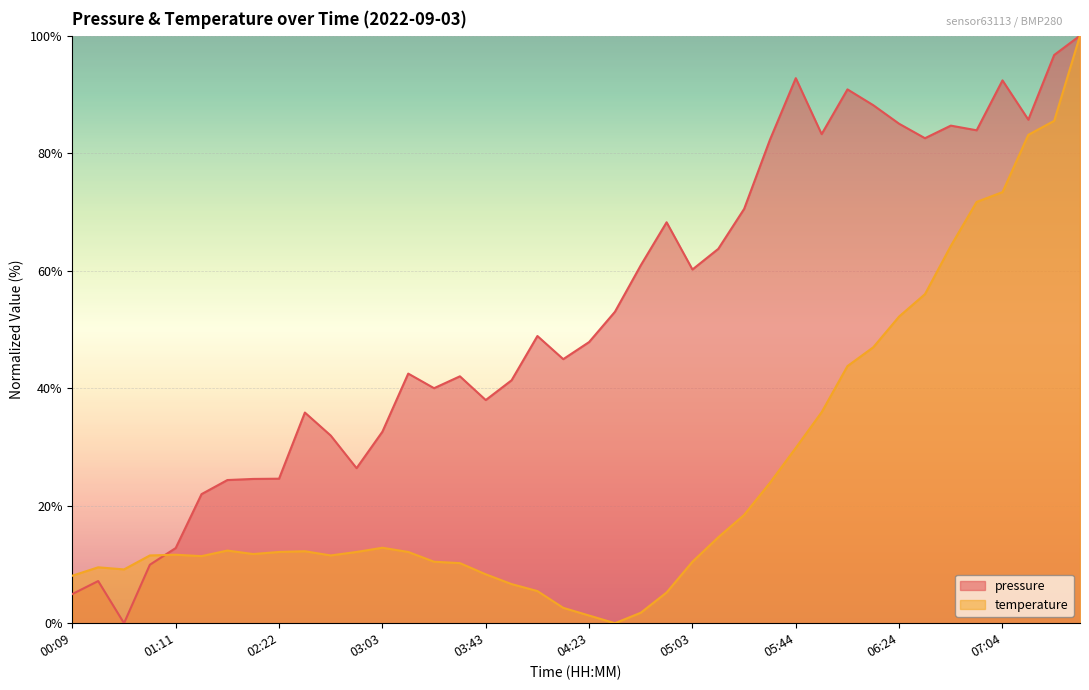

How many interior local valleys does the pressure series have?

10